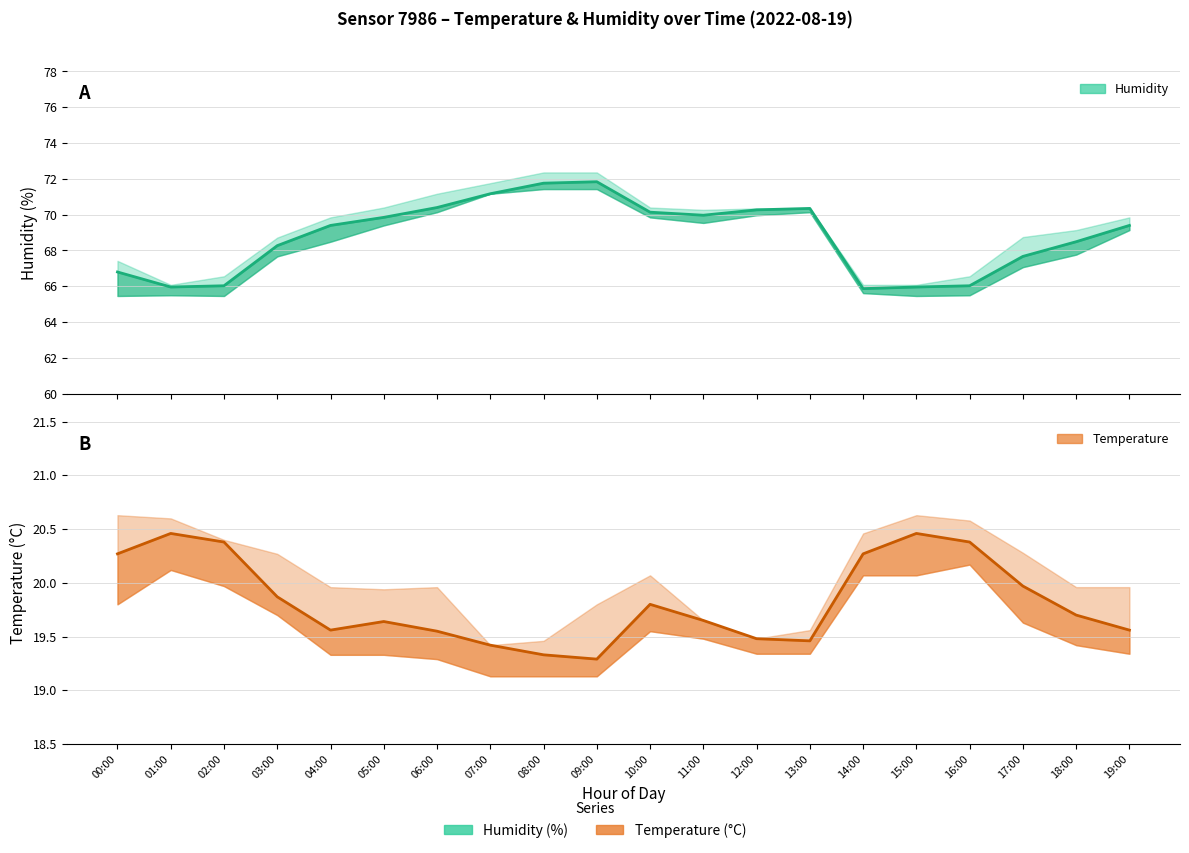

True or false: temperature and humidity intersect in this chart.

False